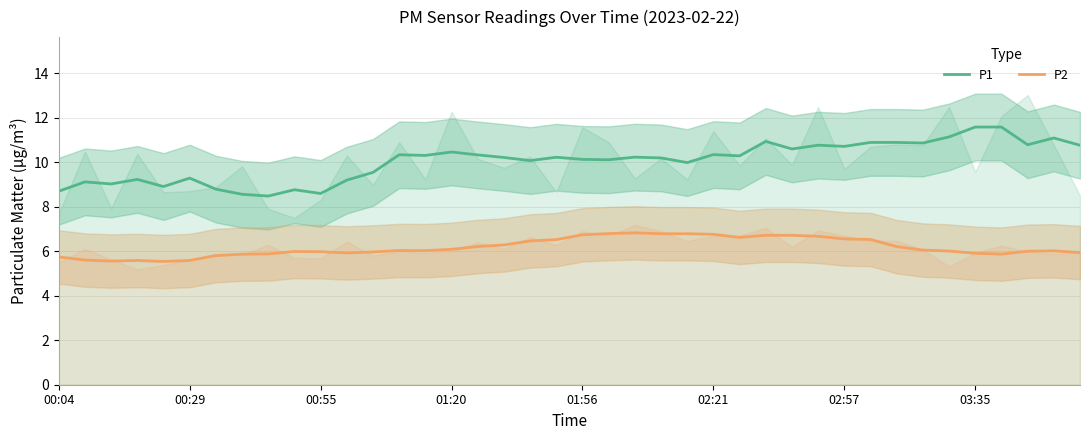

What is the lowest value of the P1 series?

8.5